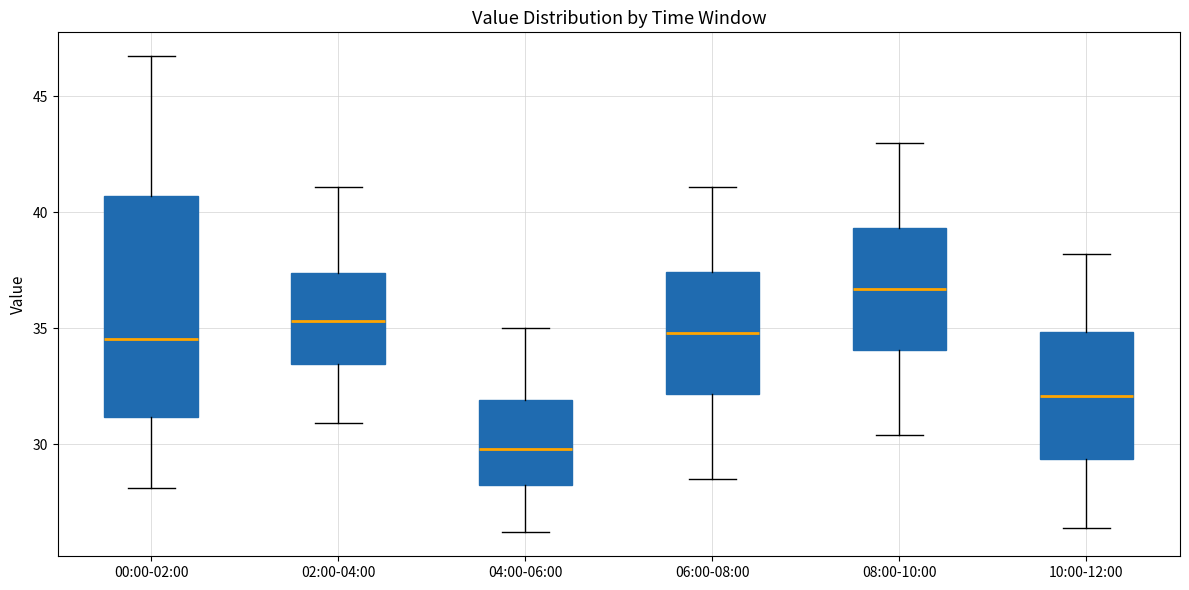

Reading left to right, read every box against the y-axis: the position of its median line, the range the box covers, and the ends of its whiskers. The values are not printed on the chart, so give them approximately, as read against the axis.

00:00-02:00: median 34.5, box 31.0 to 40.5, whiskers 28.0 to 46.5
02:00-04:00: median 35.5, box 33.5 to 37.5, whiskers 31.0 to 41.0
04:00-06:00: median 30.0, box 28.5 to 32.0, whiskers 26.0 to 35.0
06:00-08:00: median 35.0, box 32.0 to 37.5, whiskers 28.5 to 41.0
08:00-10:00: median 36.5, box 34.0 to 39.5, whiskers 30.5 to 43.0
10:00-12:00: median 32.0, box 29.5 to 35.0, whiskers 26.5 to 38.0